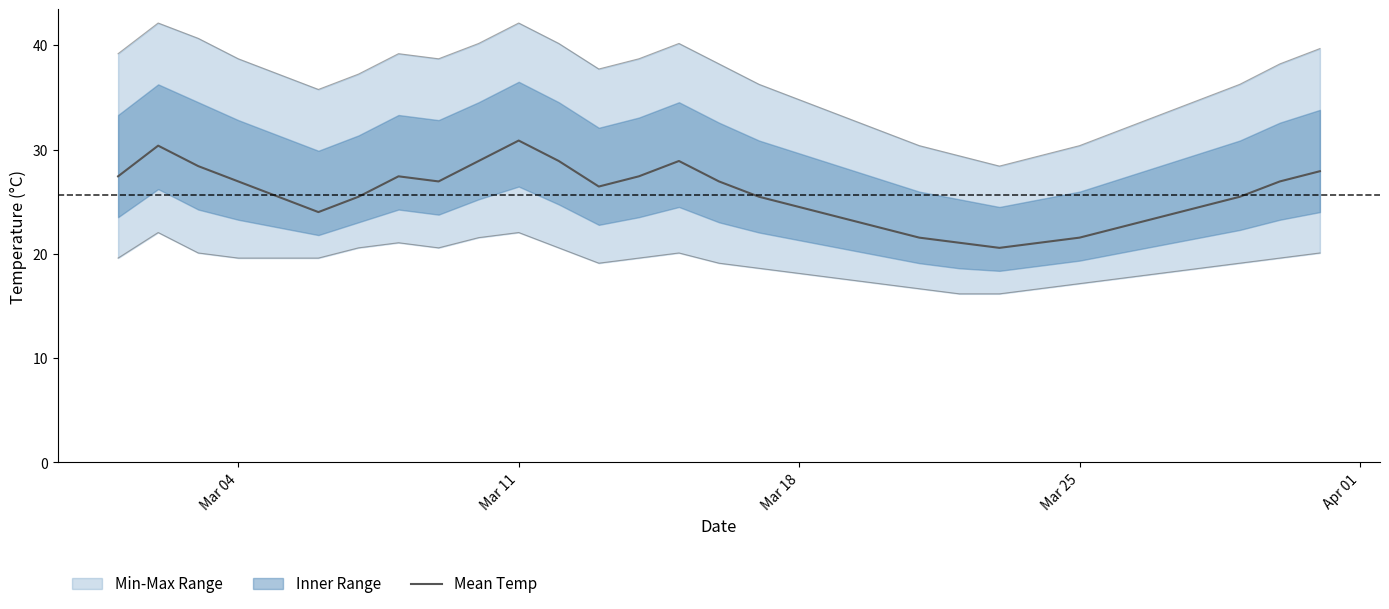

What is the minimum value for Mean Temp?

20.6